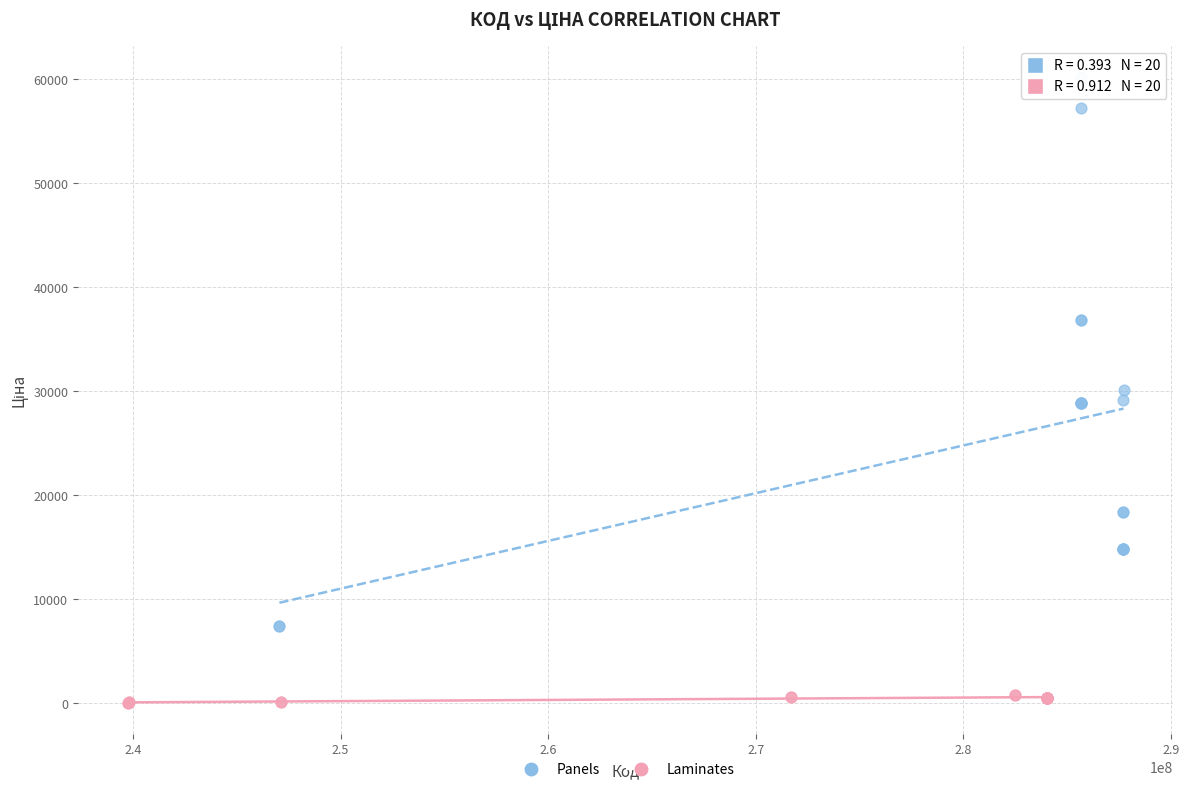

Which series has the largest Y range (max minus min)?

Panels